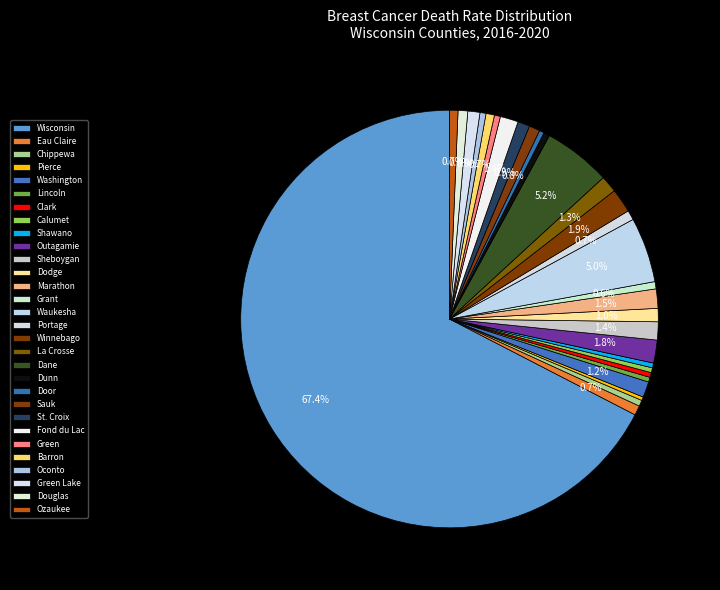

What is the change in value from Pierce to Winnebago?

+17